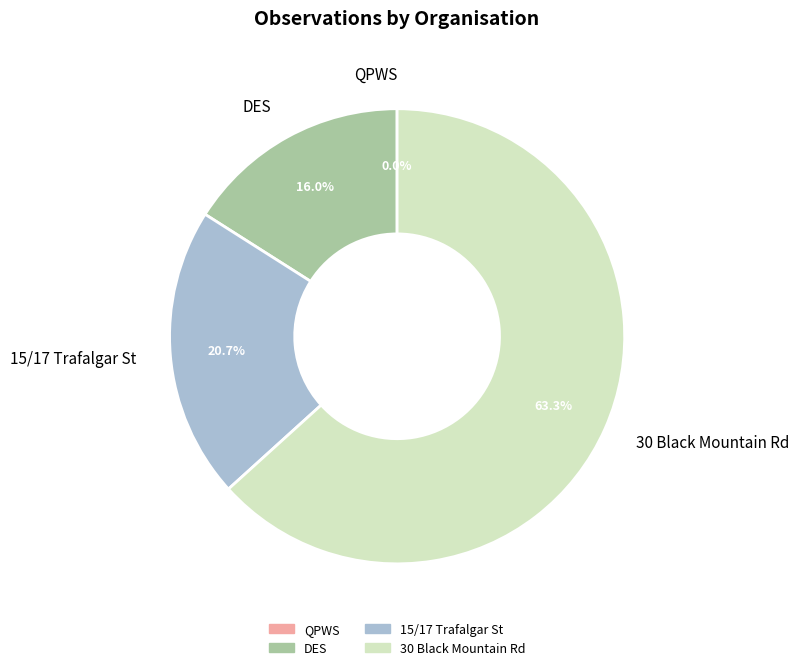

What portion of the pie excludes DES?

84.0%